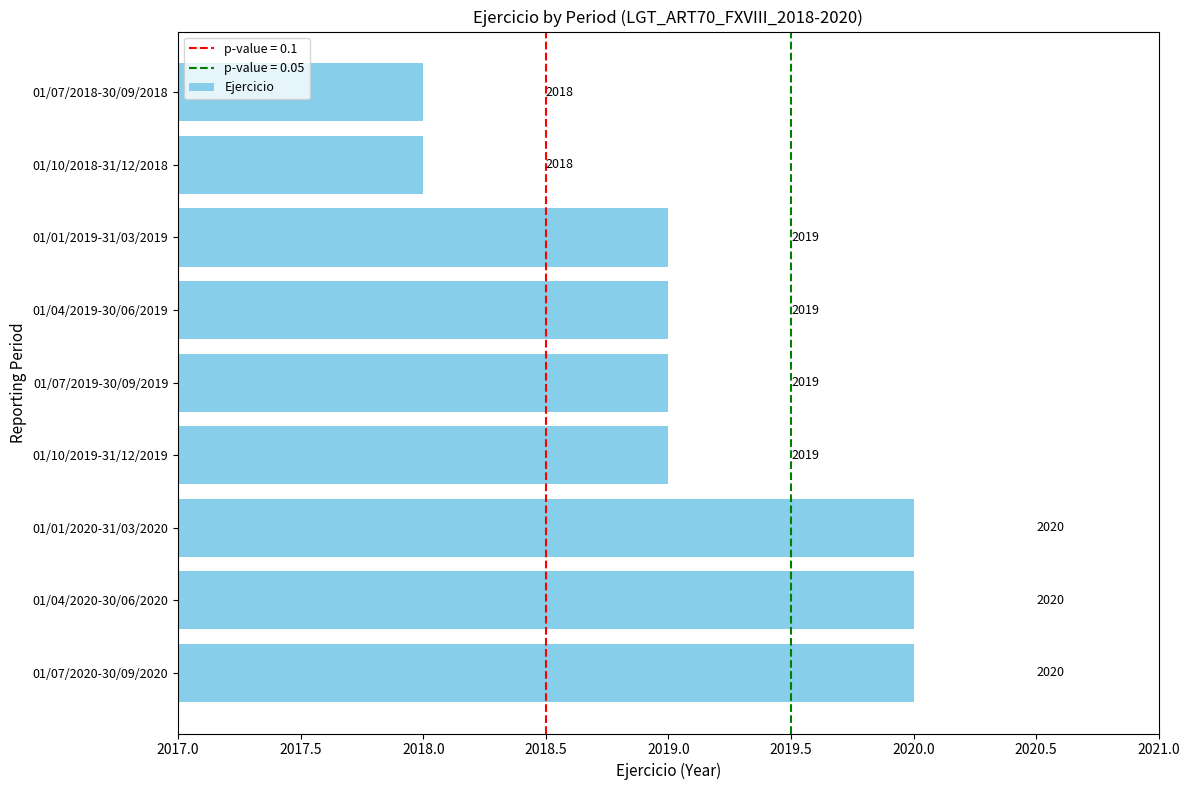

Reading top to bottom, transcribe all the data shown in this chart.

2018	2018	2019	2019	2019	2019	2020	2020	2020